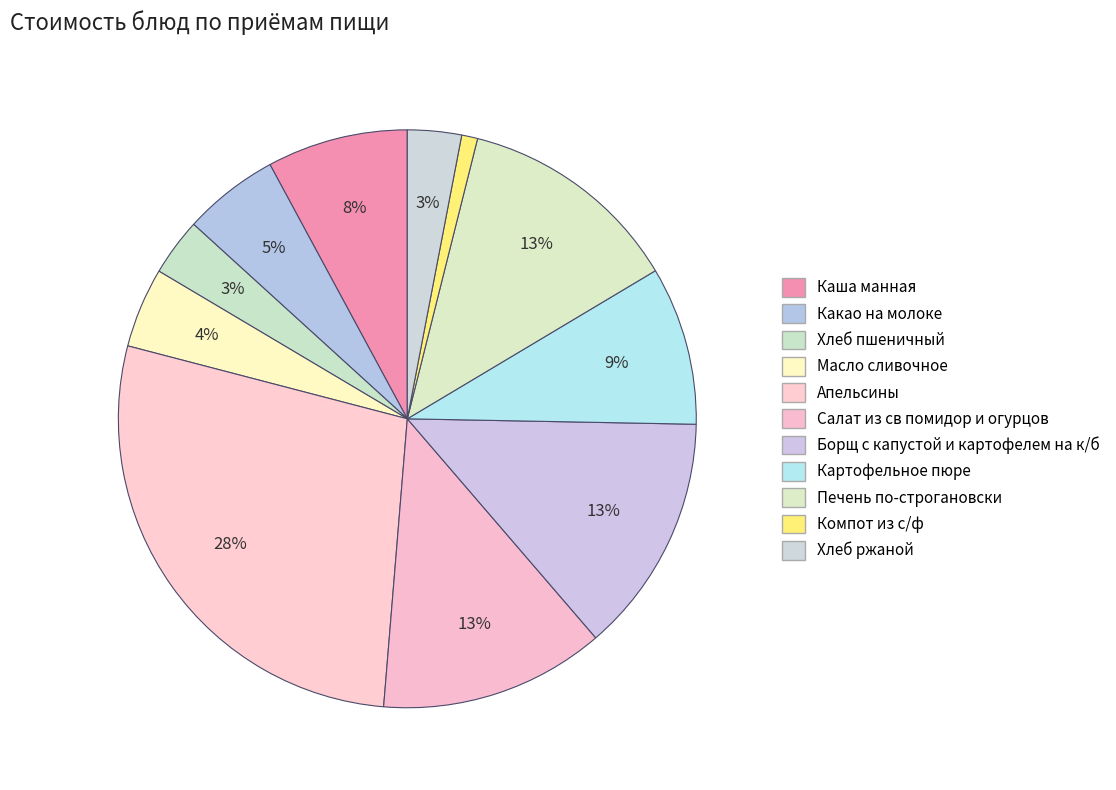

What is the change in value from Какао на молоке to Хлеб пшеничный?

-3.6